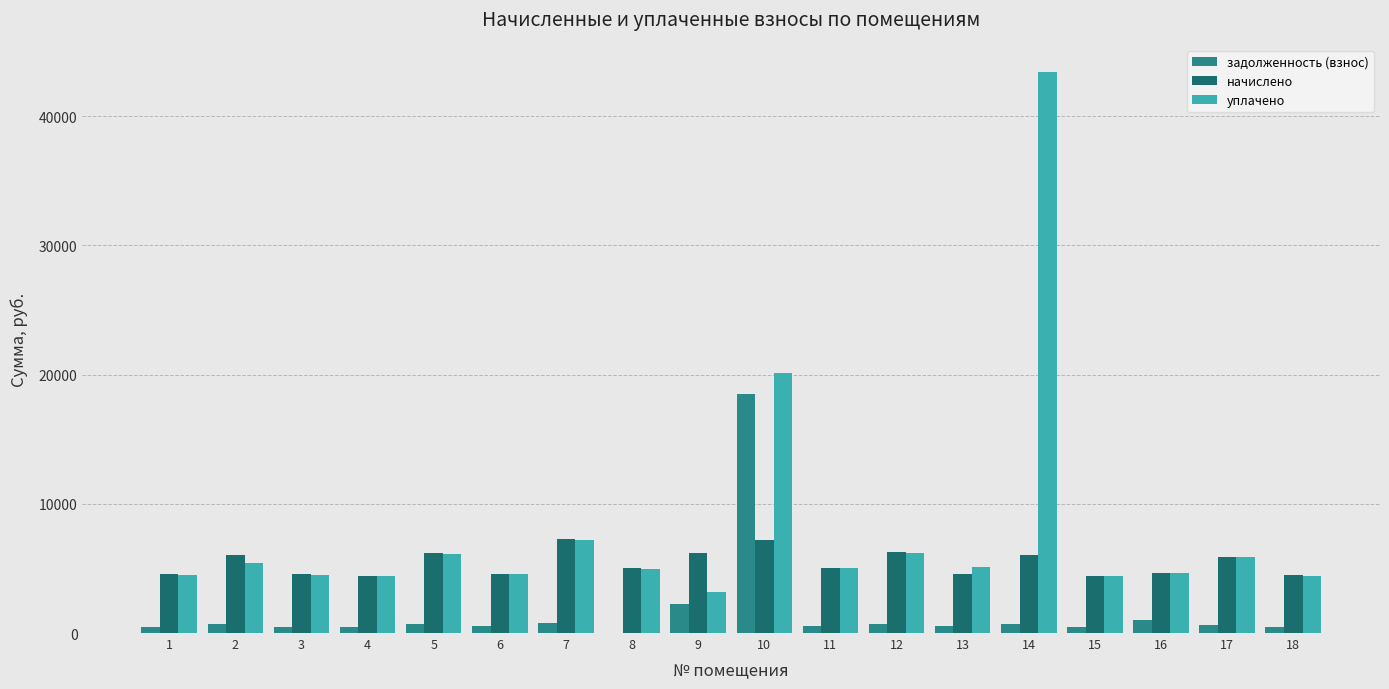

True or false: уплачено has a value of 7982.2 at 1.

False